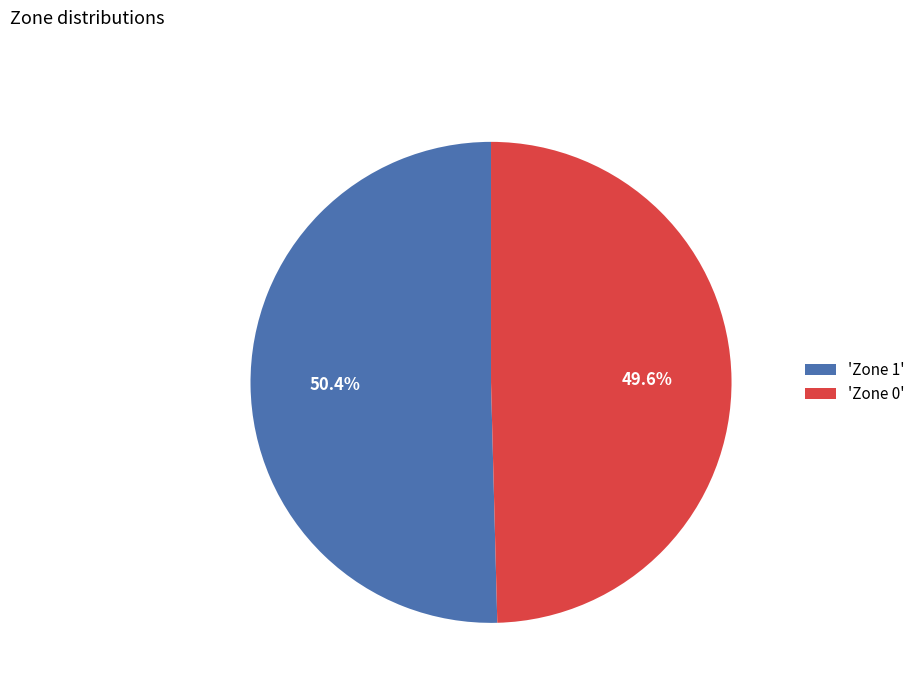

Does 'Zone 0' represent more than half of the total?

No